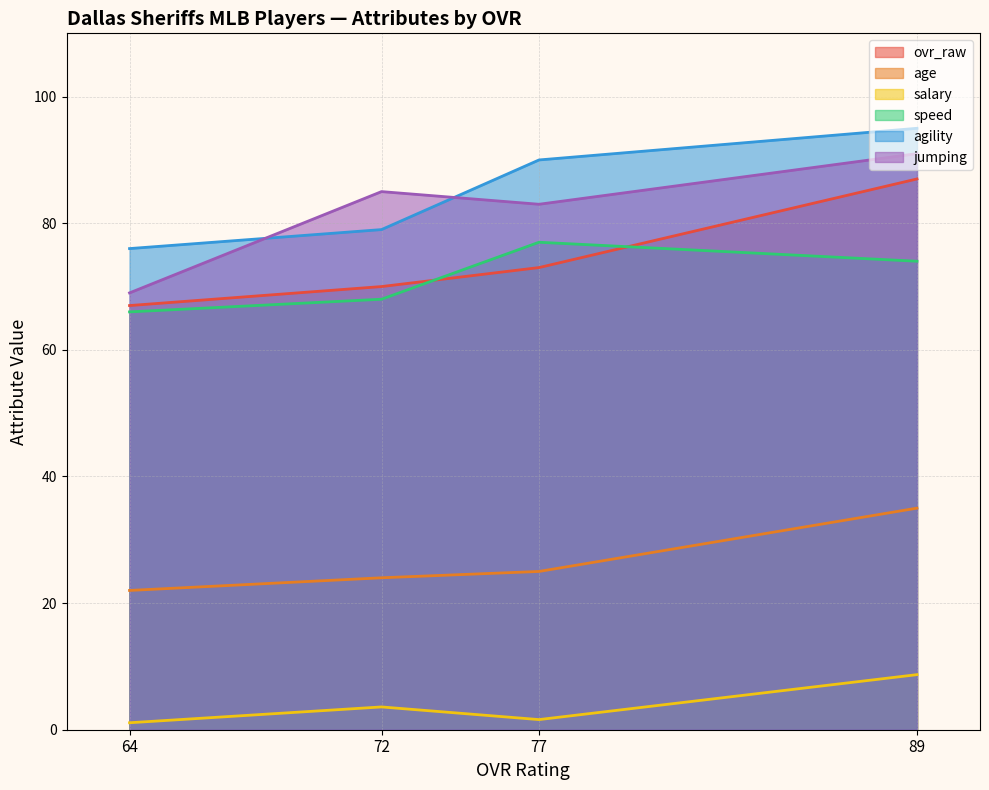

Rank the categories by salary value from highest to lowest.

89, 72, 77, 64